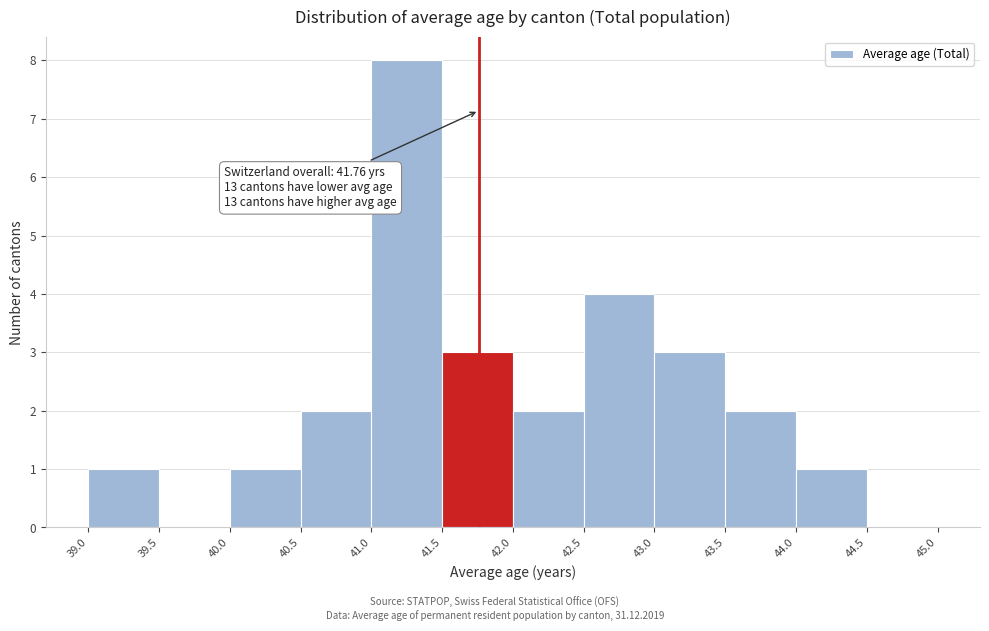

Over which range of the x-axis is the bar tallest?

41.0 to 41.5